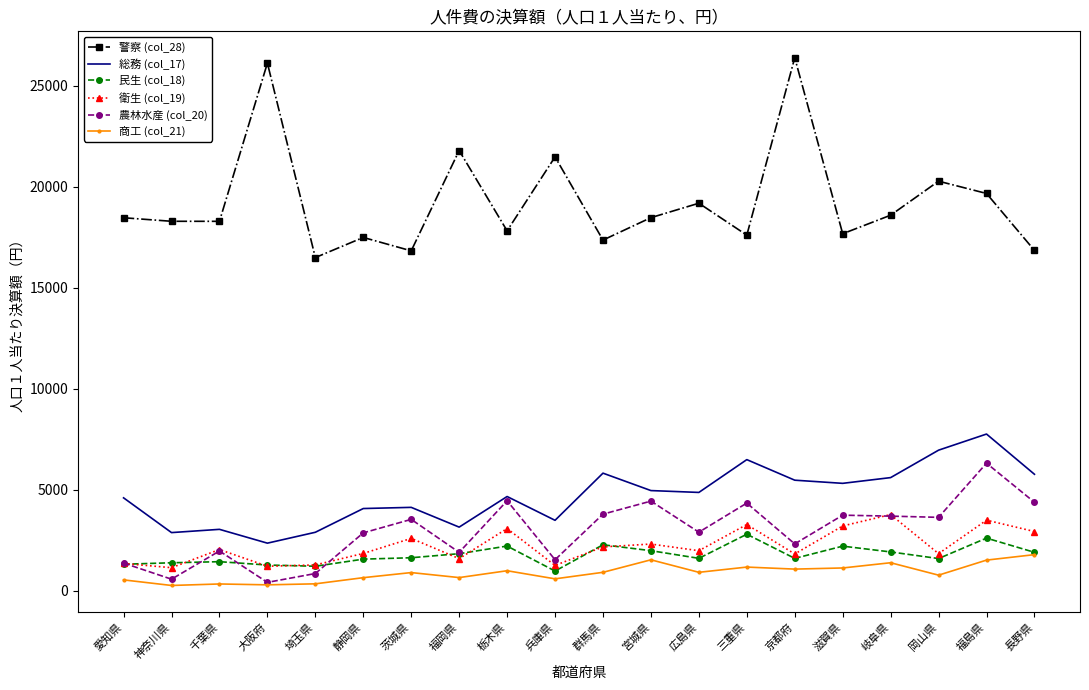

What is the total value across all series at 岐阜県?

34994